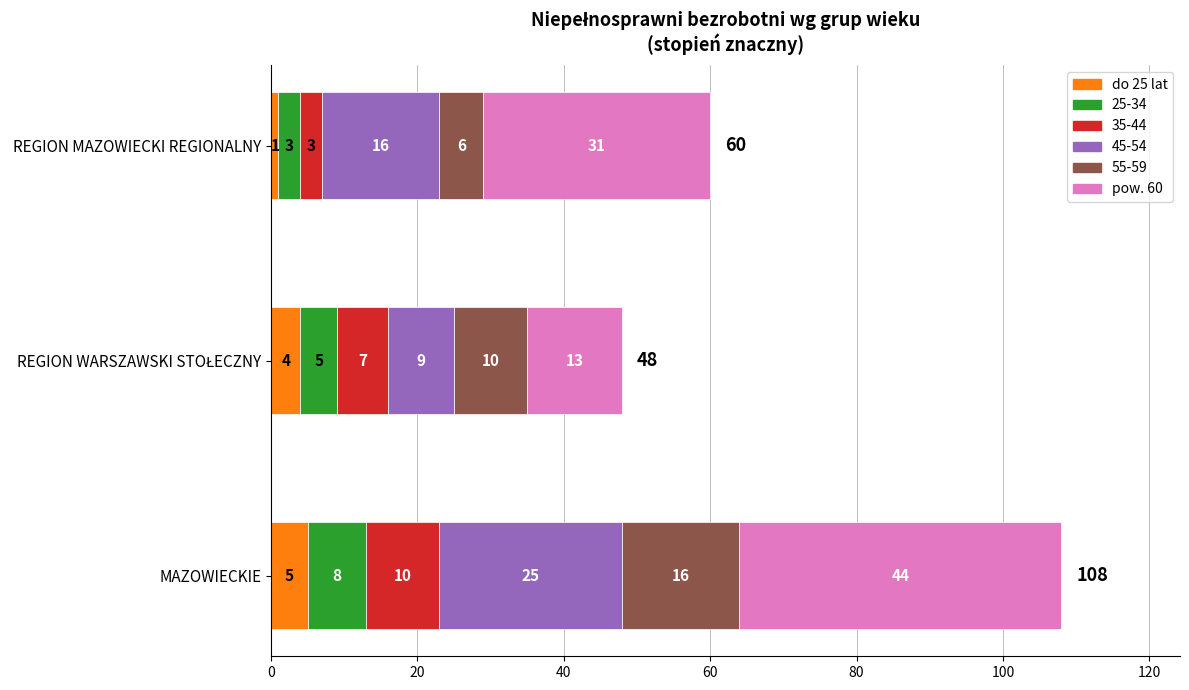

At which category is the sum across all series the highest?

MAZOWIECKIE